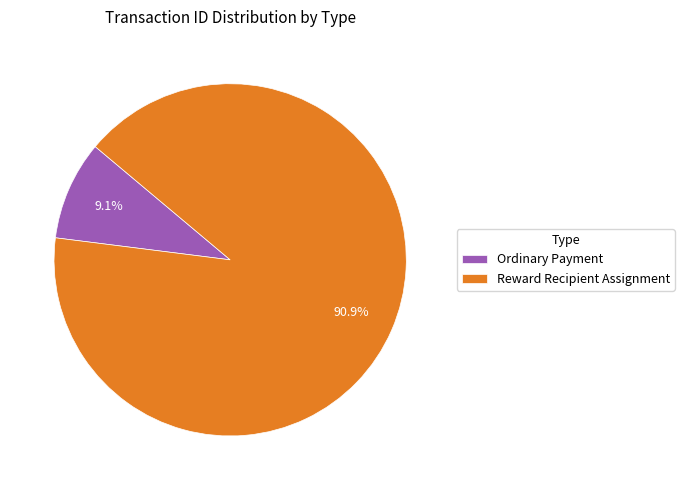

To the nearest percent, what is the difference between the largest and smallest slice percentages?

82%